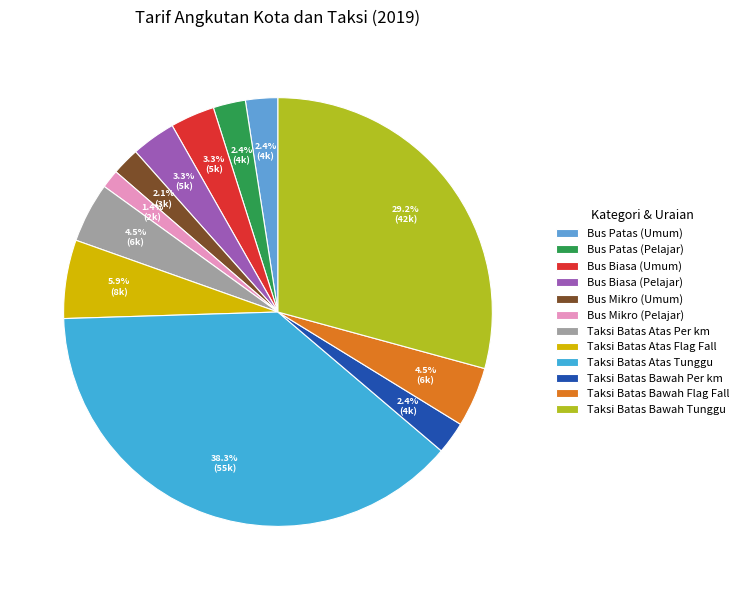

Count the number of slices in the pie.

12